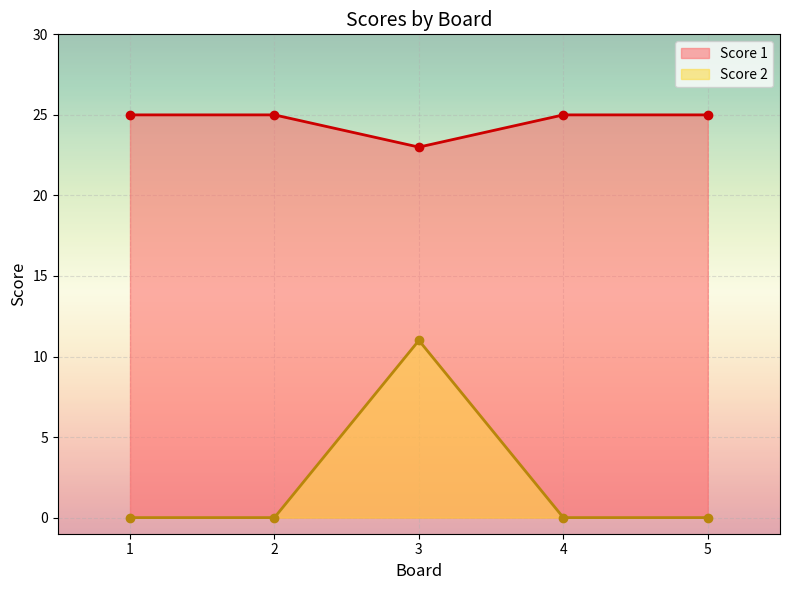

At how many categories does at least one series exceed 1?

5